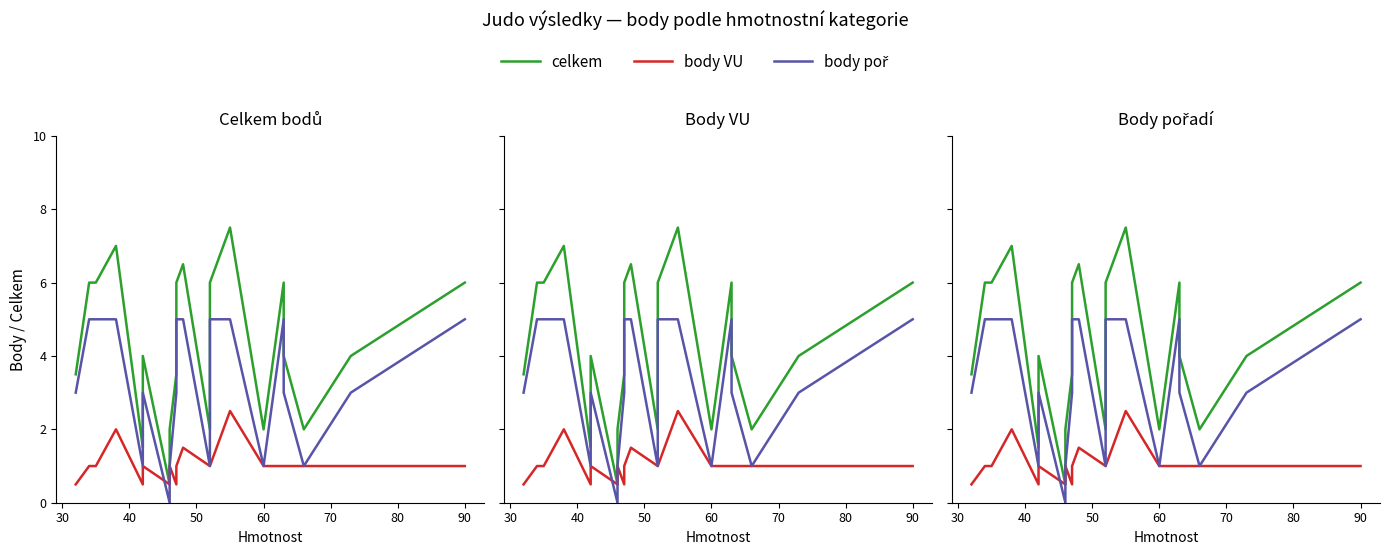

How many values in the body VU series exceed 1?

3